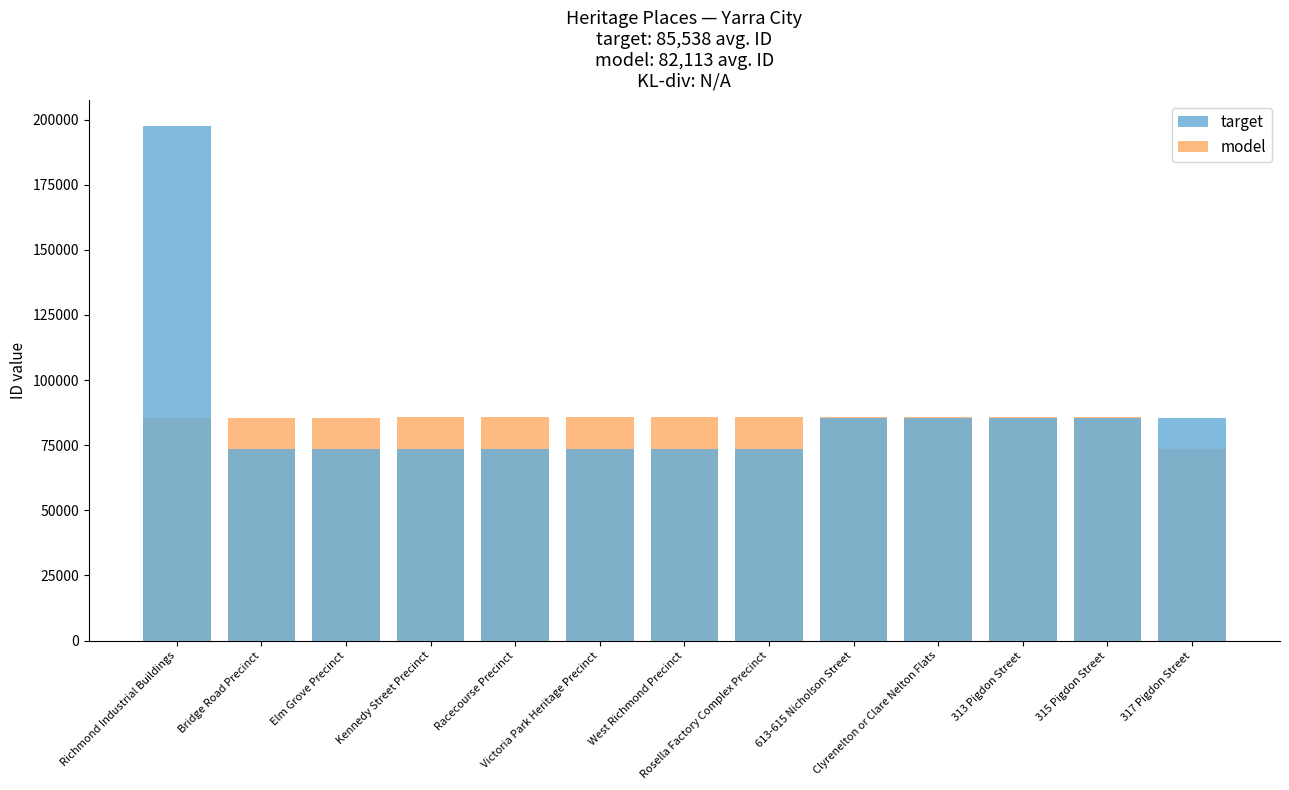

What is the sum of all model values?

1101867